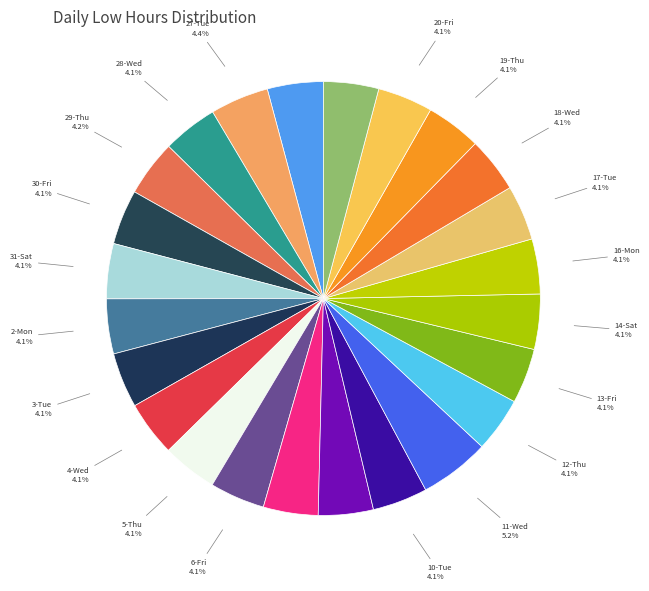

Approximately how many times larger is the value at 30-Fri compared to 5-Thu?

1.0